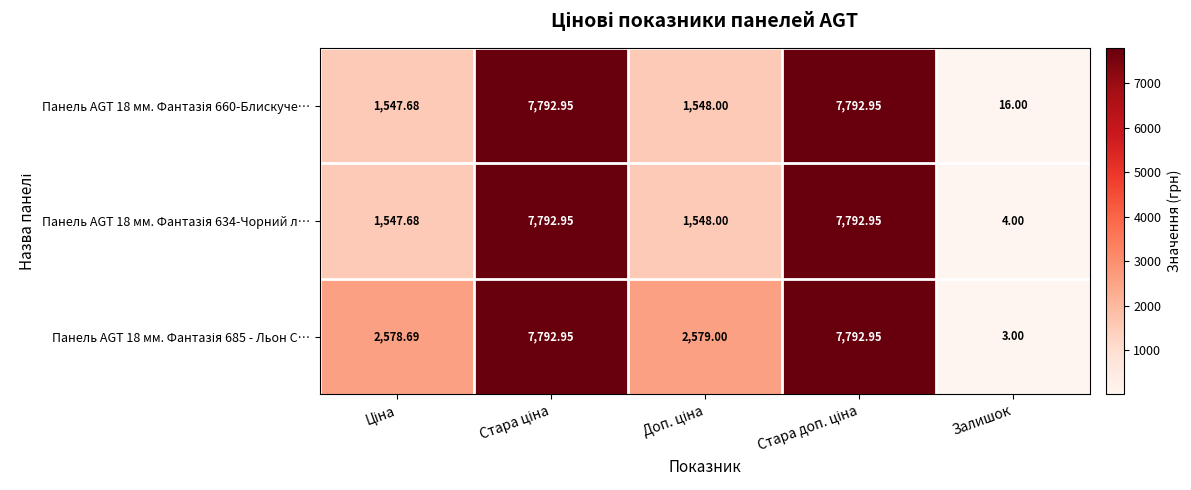

At which category does the chart reach its minimum across all series?

Залишок